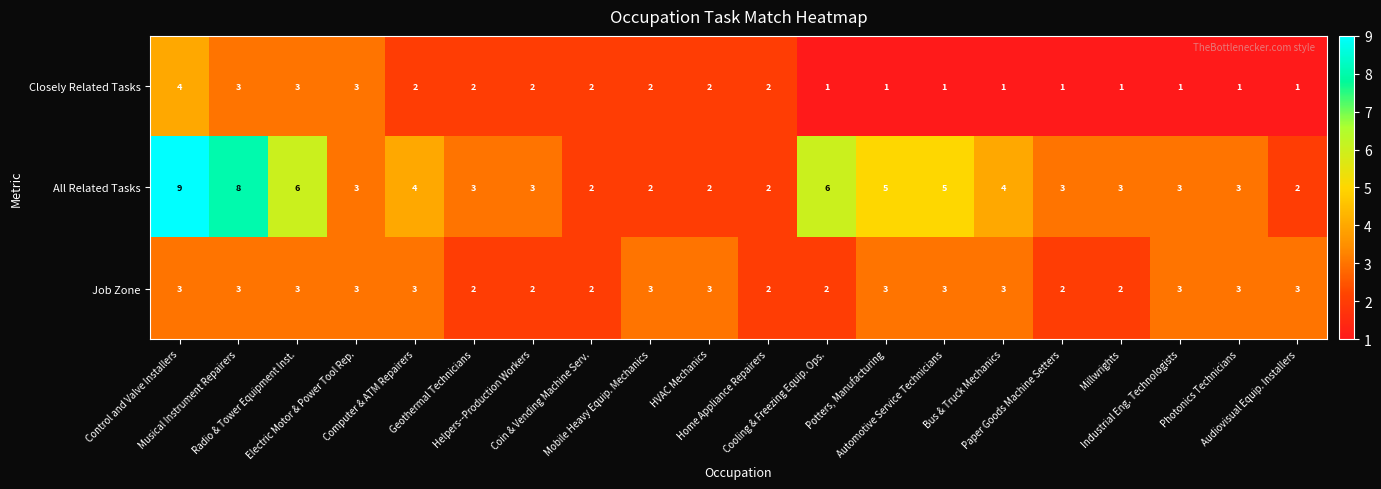

What is the greatest value displayed?

9